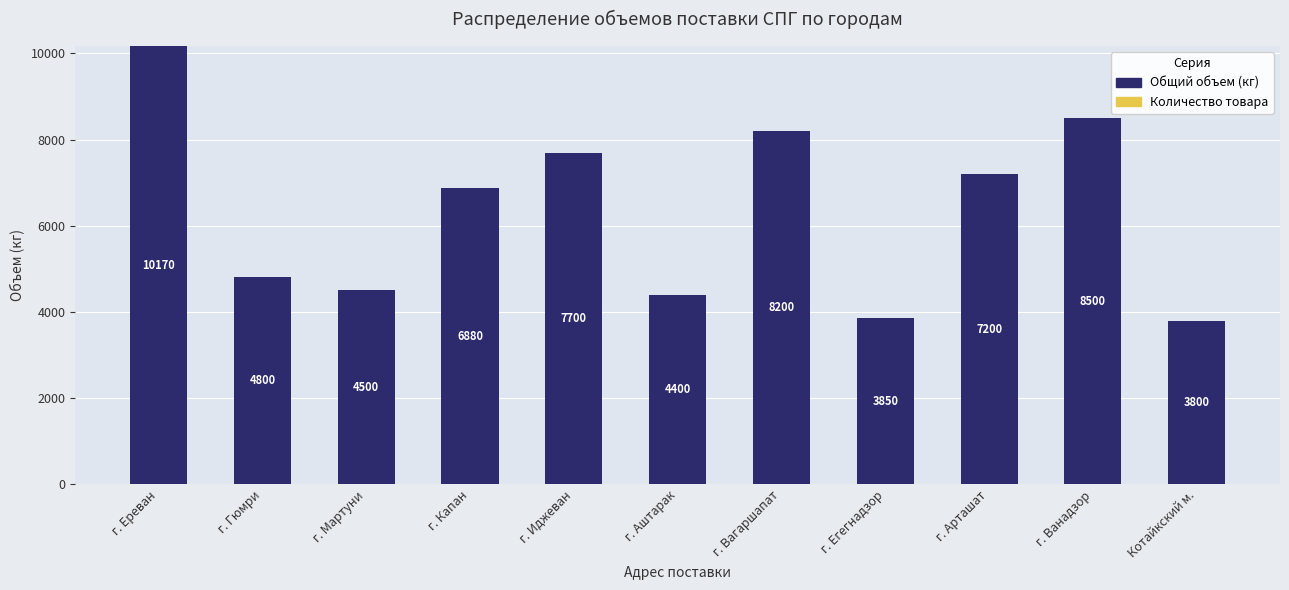

Approximately how many times larger is the value at г. Ереван compared to г. Гюмри?

2.1